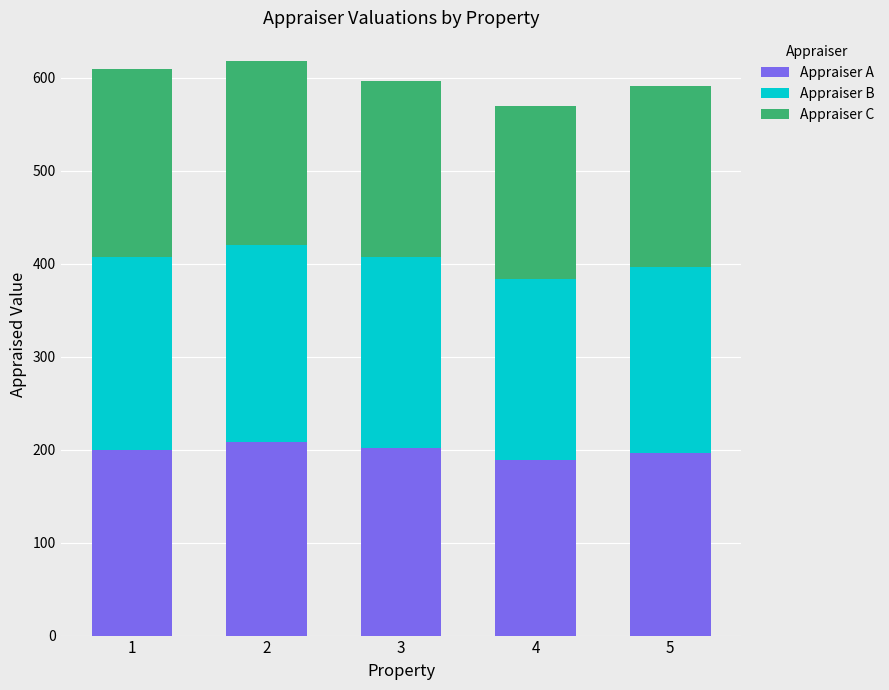

How many data points in Appraiser A are less than 200?

2